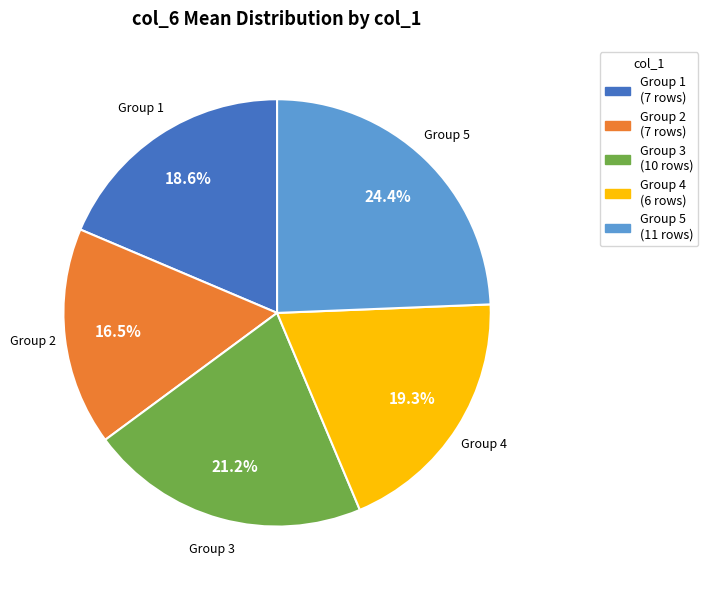

To the nearest percent, what is the difference between the largest and smallest slice percentages?

8%